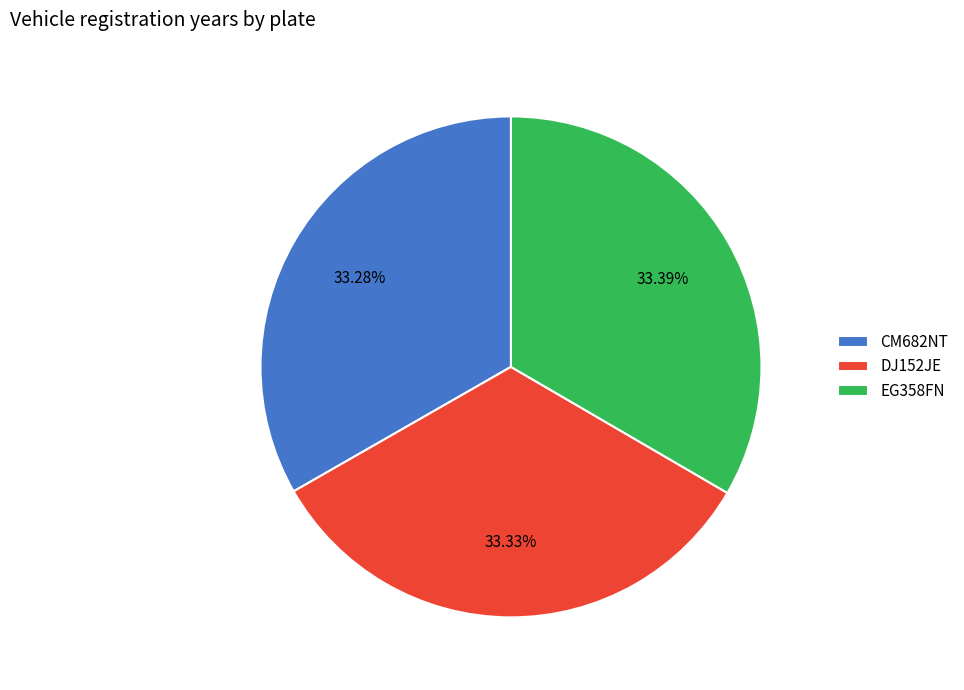

How many segments does this pie chart have?

3